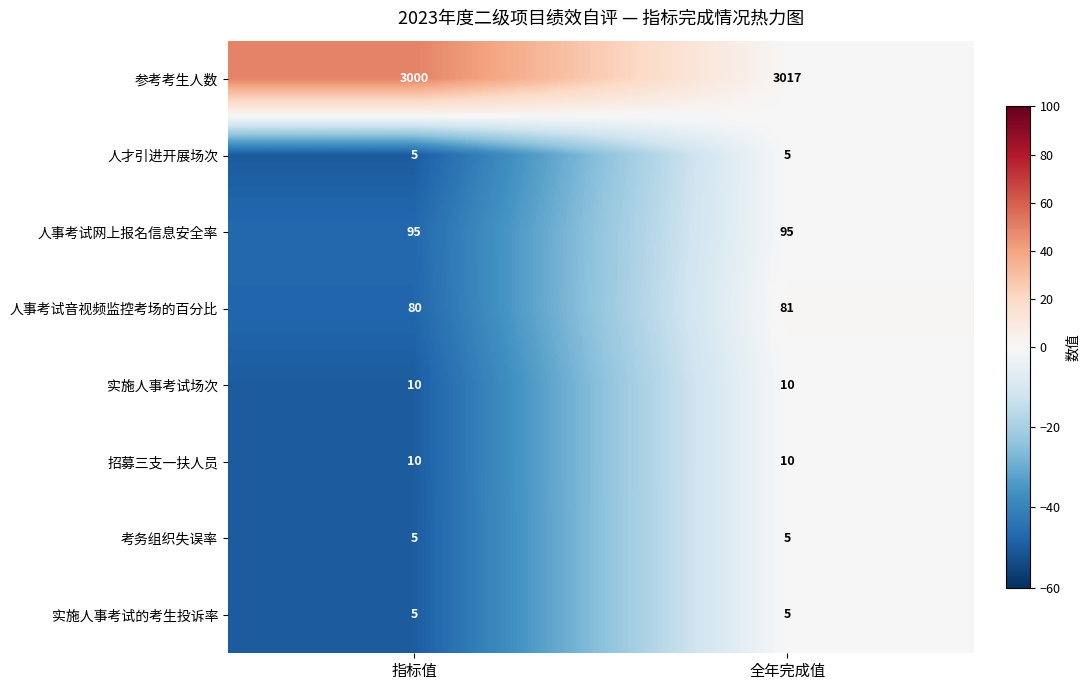

At which category is the sum across all series the highest?

全年完成值